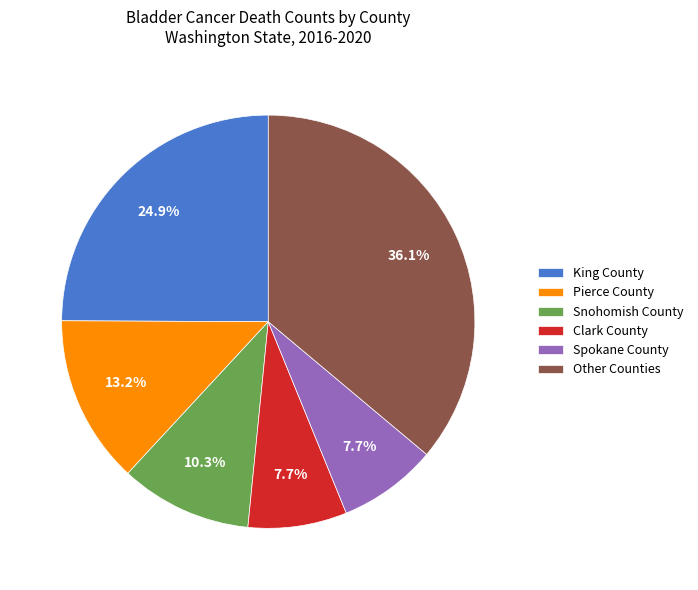

To the nearest percent, what is the average slice percentage?

17%